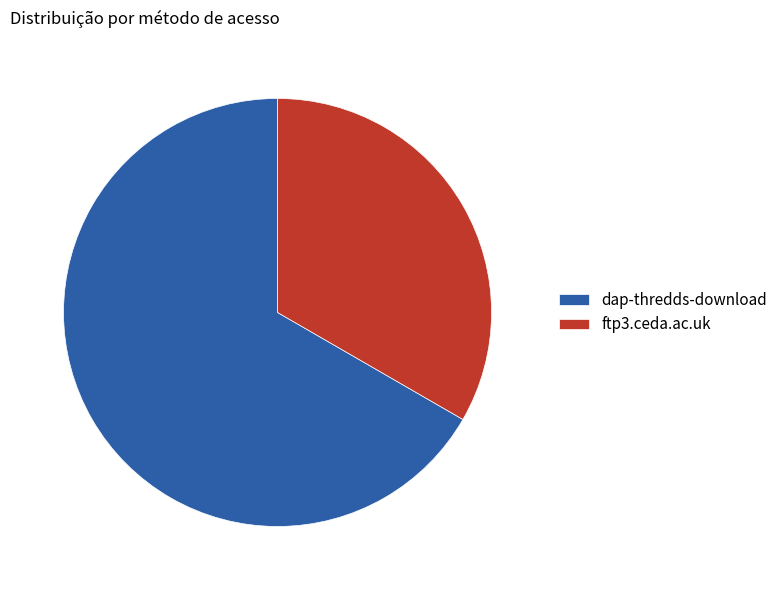

How many slices are in this pie chart?

2